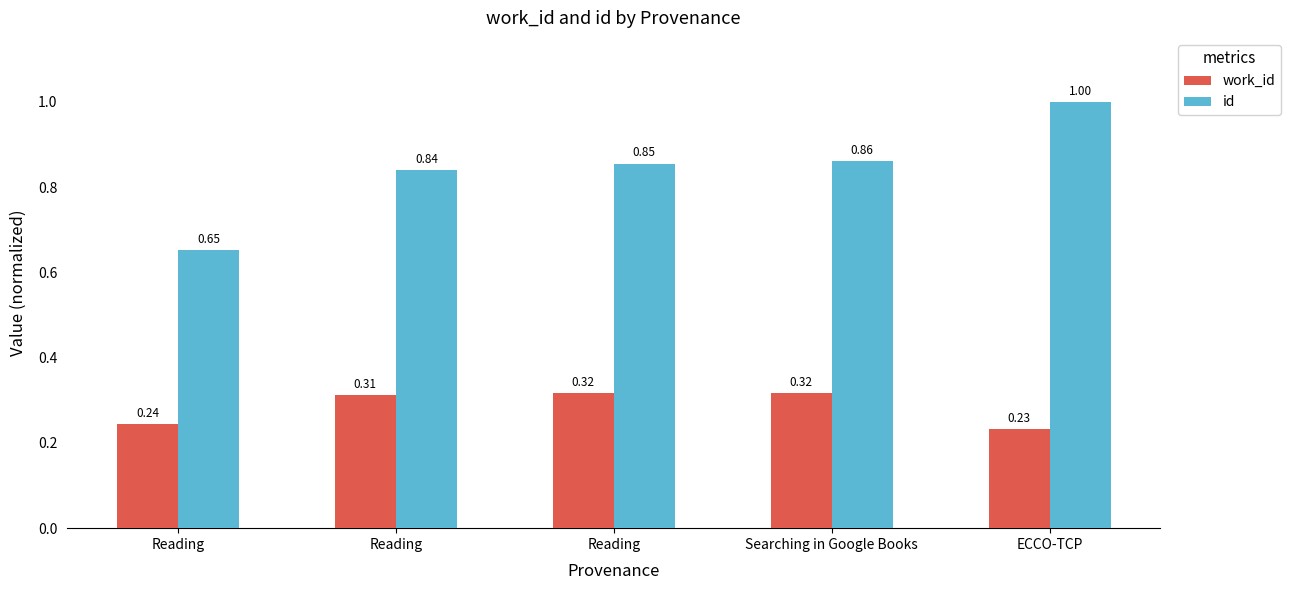

What is the maximum value for id?

1.0